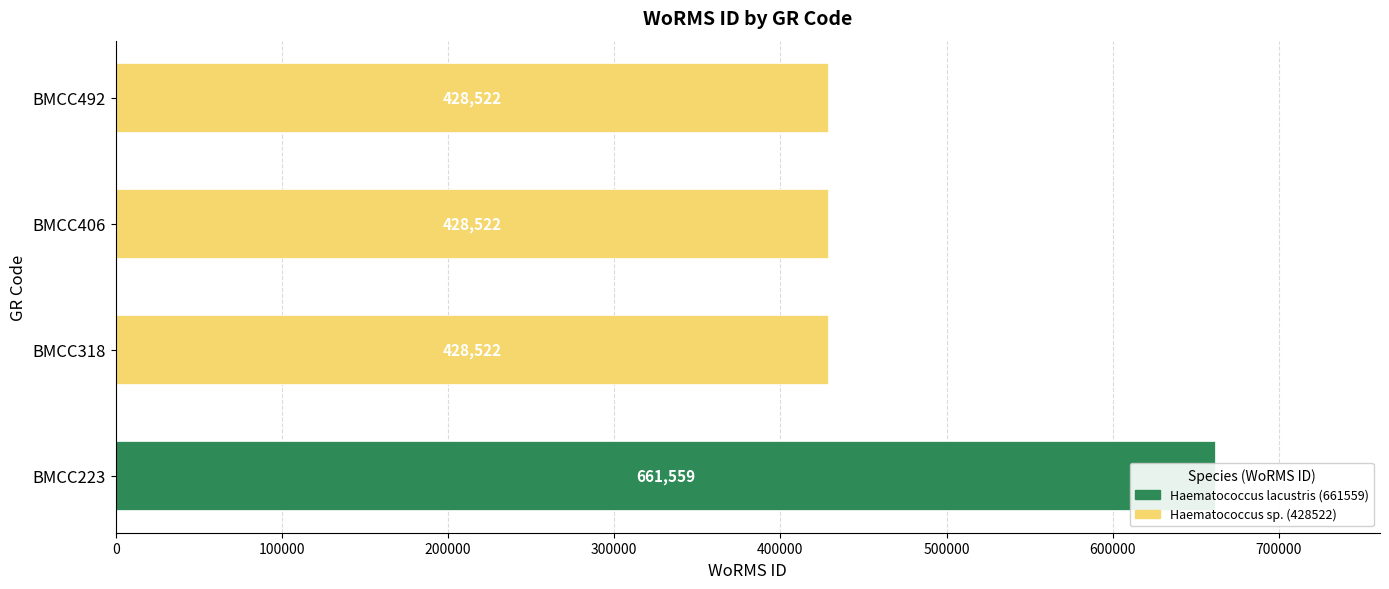

Between BMCC318 and BMCC406, which is larger?

BMCC318